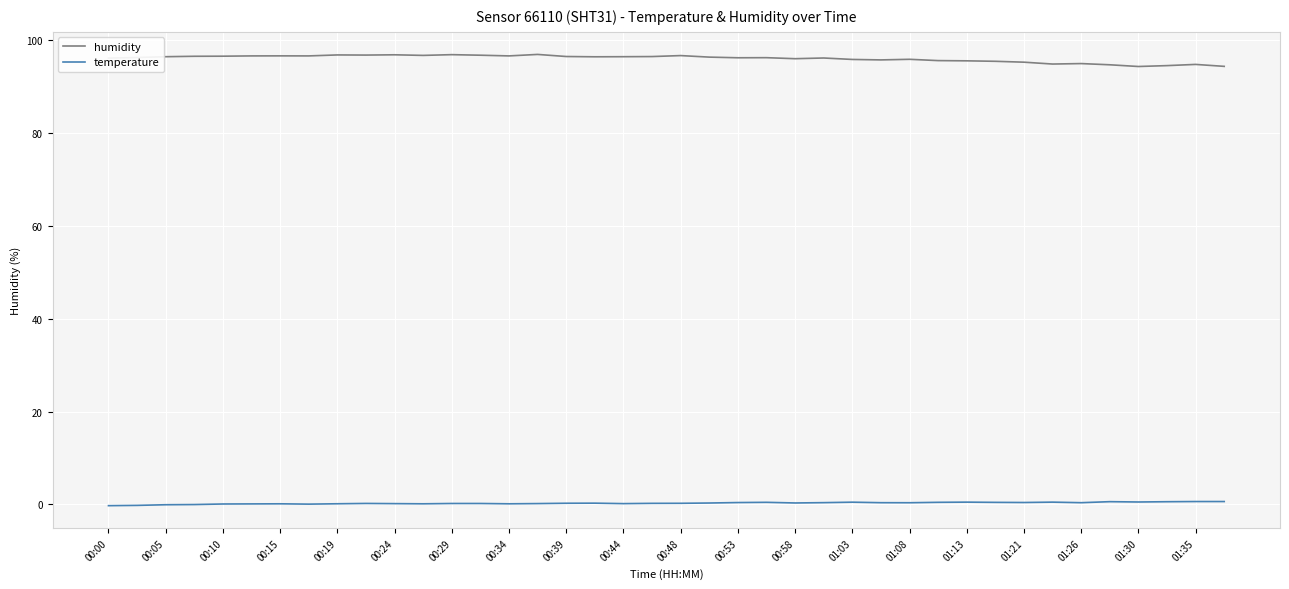

Rank the series by their average value, from highest to lowest.

humidity, temperature